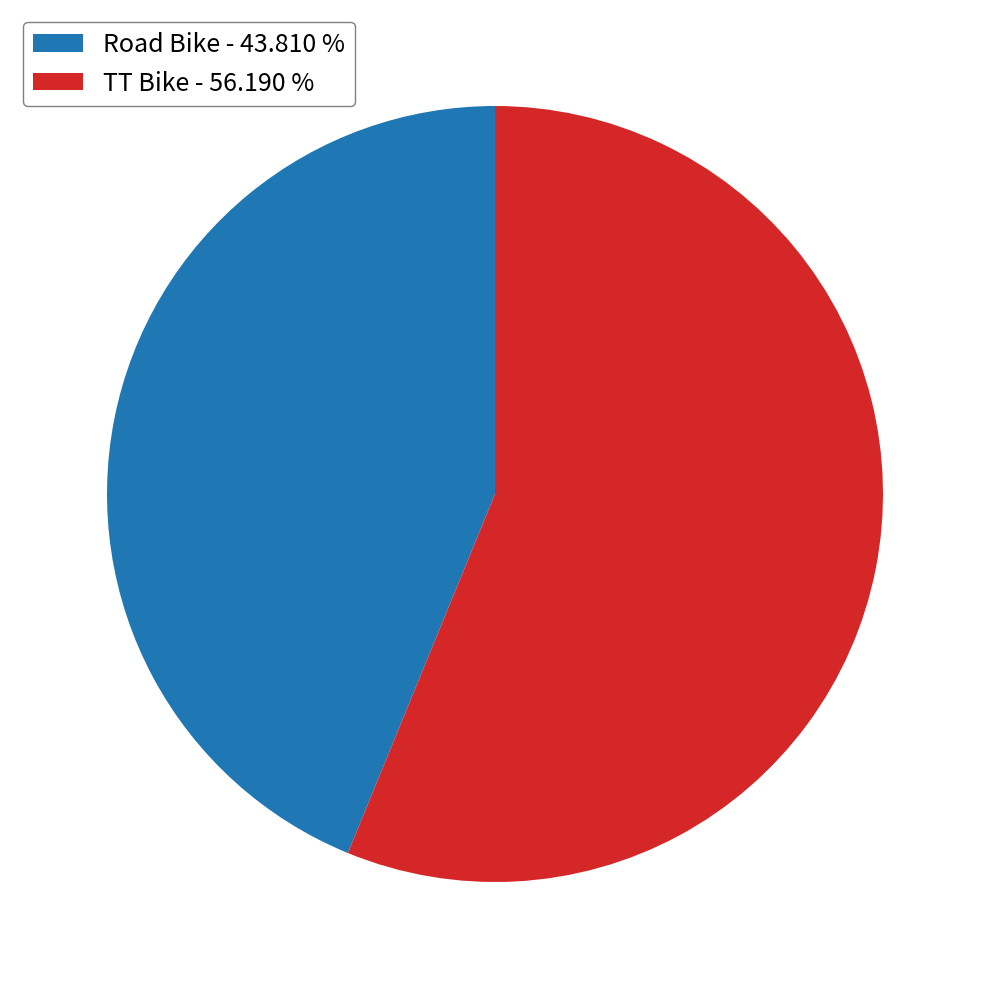

The Road Bike slice represents 44% of the pie. True or false?

True